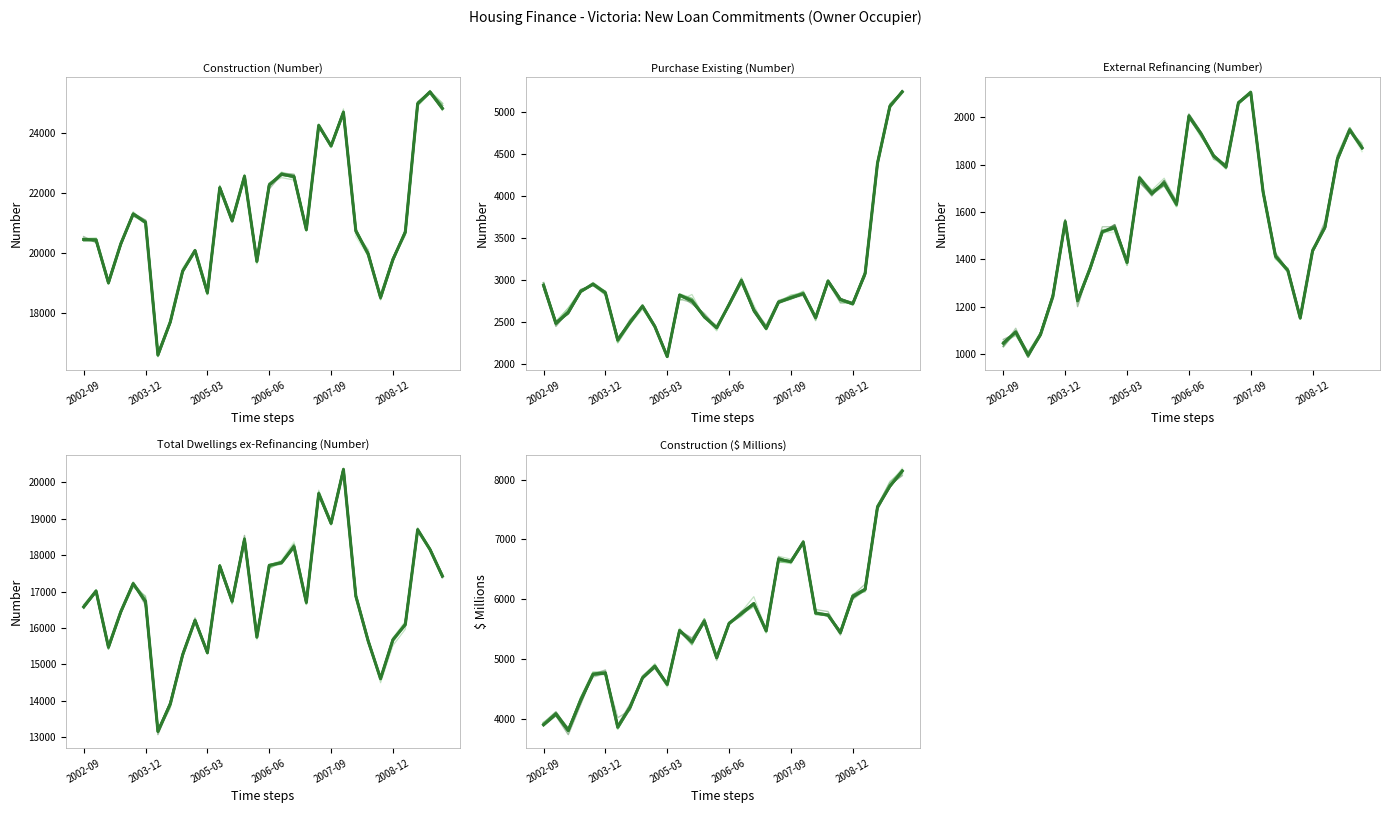

Does the chart have visible grid lines?

No